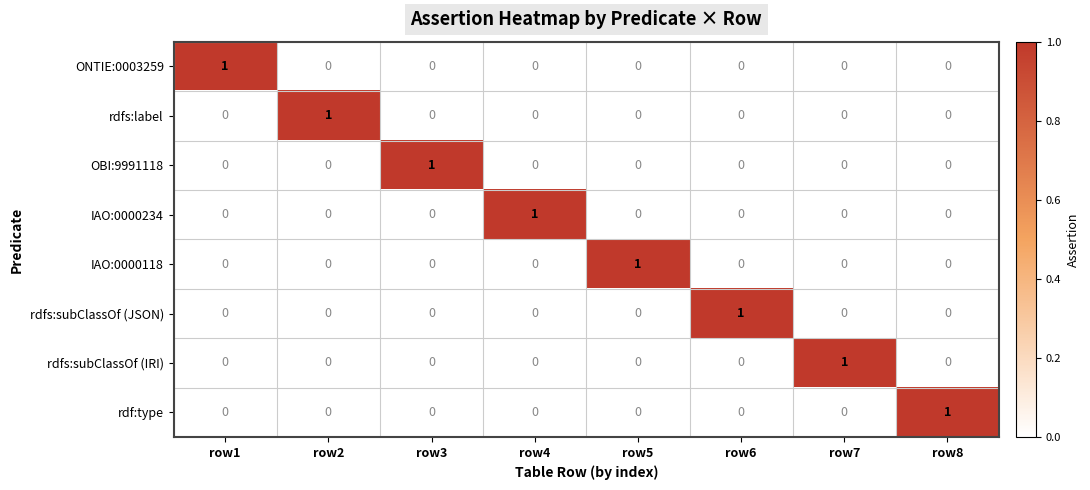

The rdfs:label series shows 1 at row6. True or false?

False